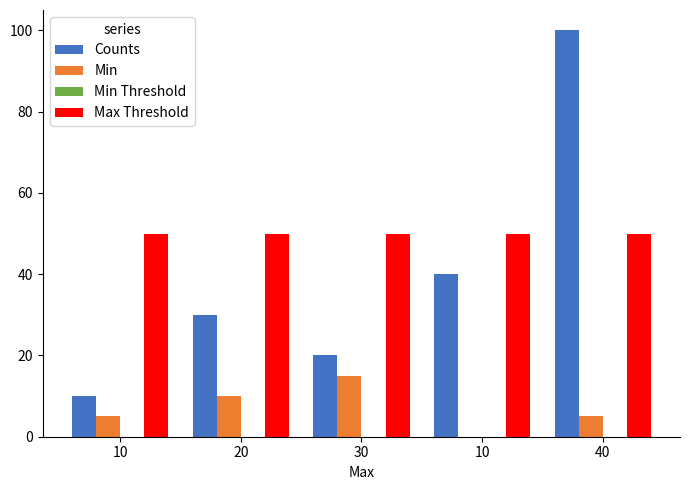

How many categories are shown in the chart?

5